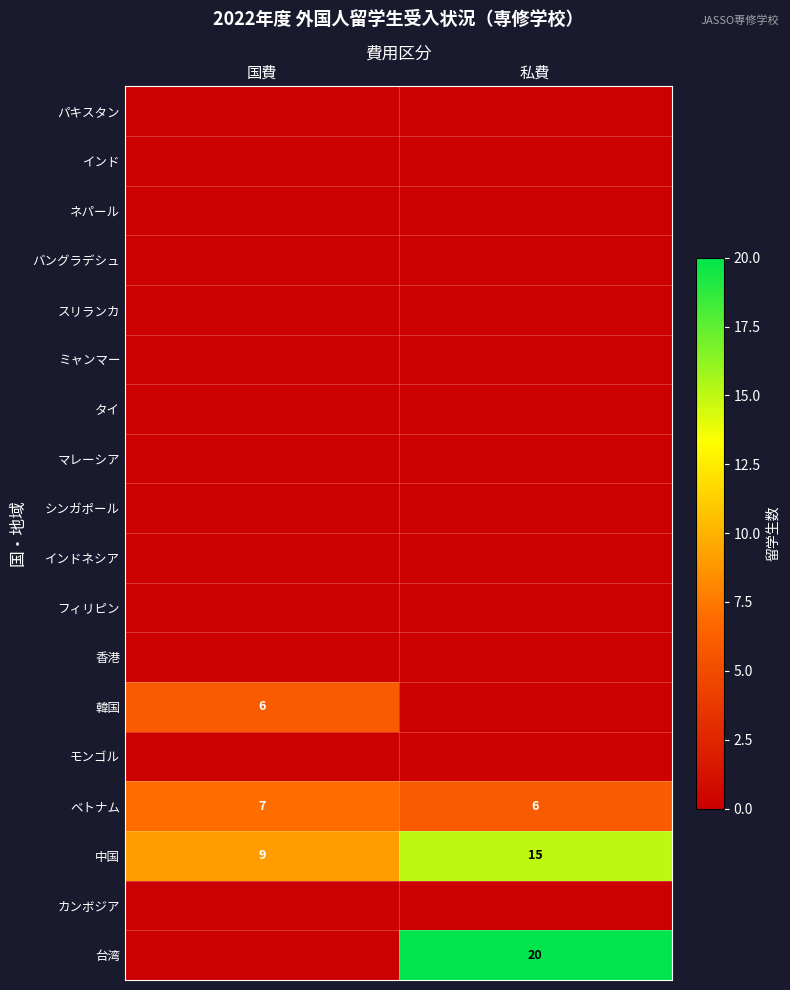

What is the difference between the maximum and minimum values in the ベトナム series?

1